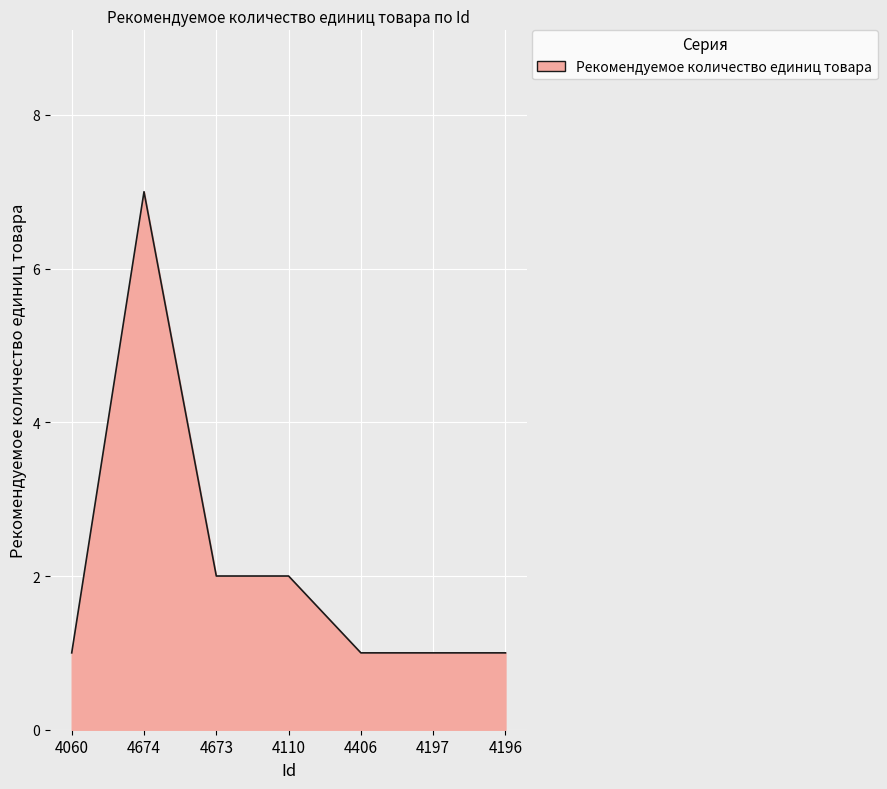

Read the value at 4406.

1